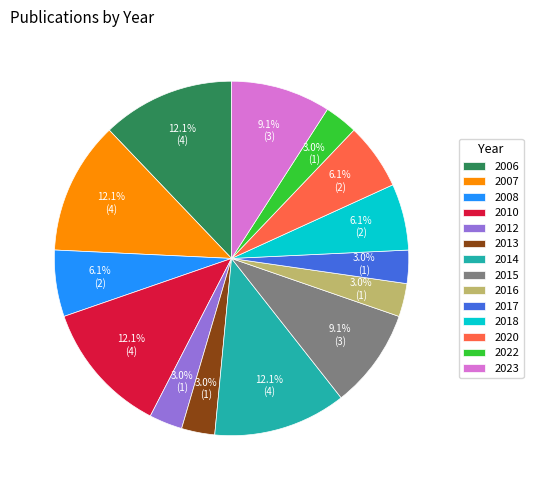

Approximately how many times larger is the value at 2012 compared to 2018?

0.5